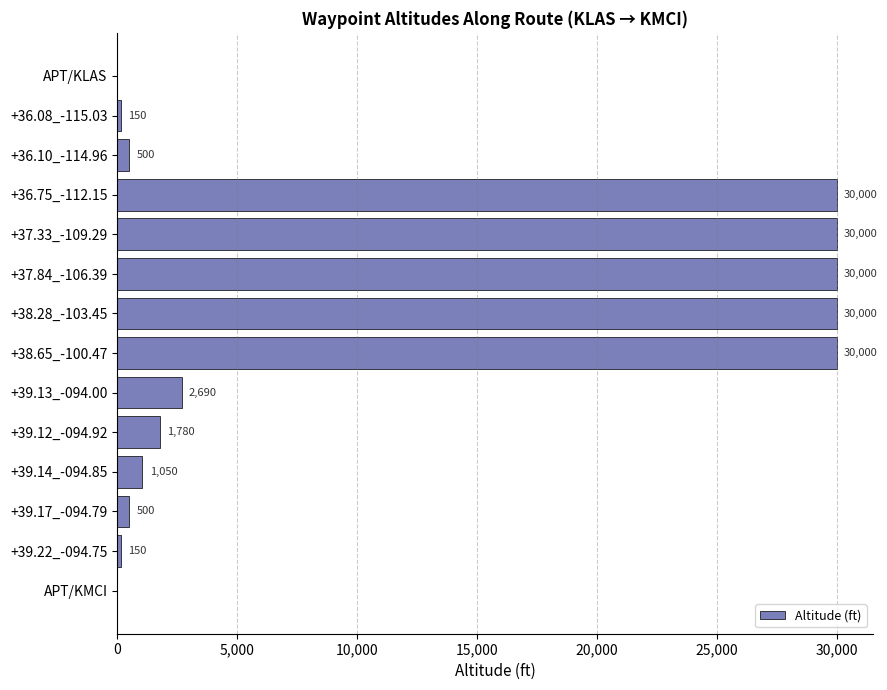

At which label is the value closest to 15000?

+39.13_-094.00